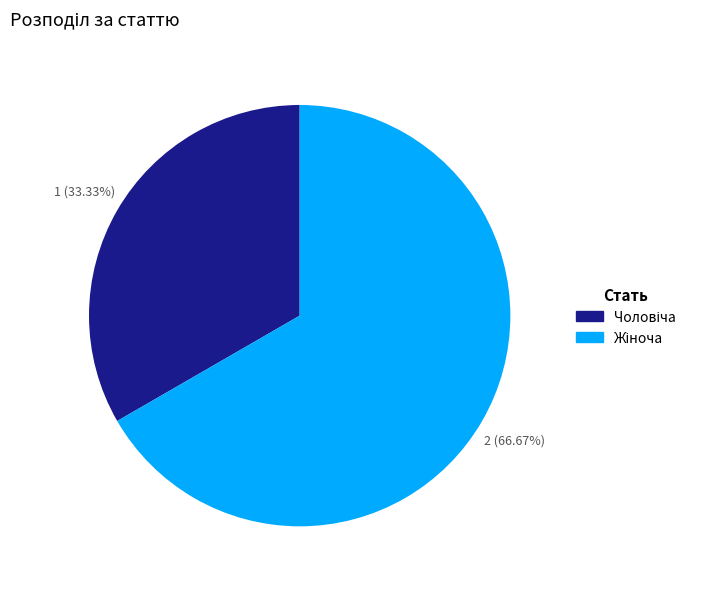

Does any single category account for the majority?

Yes